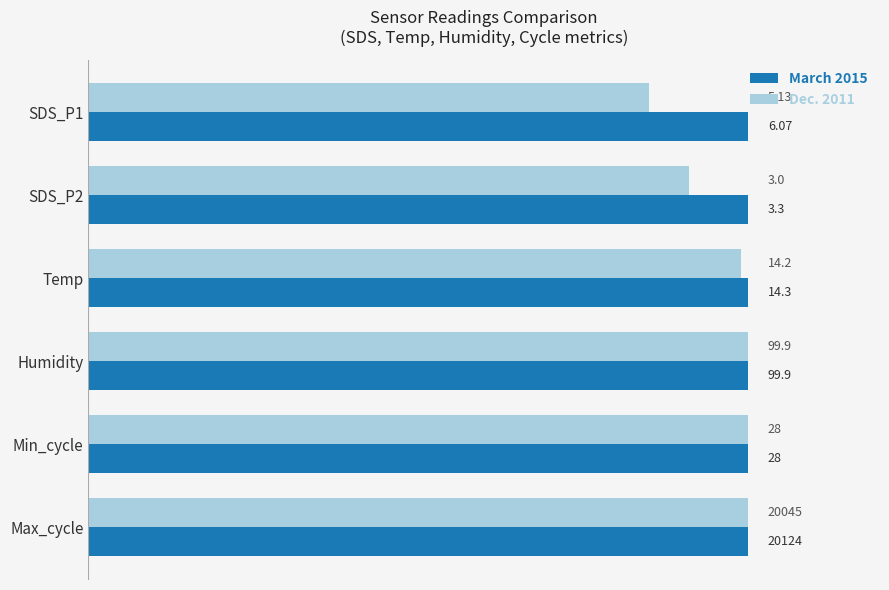

What are all the series names shown in the legend?

March 2015, Dec. 2011